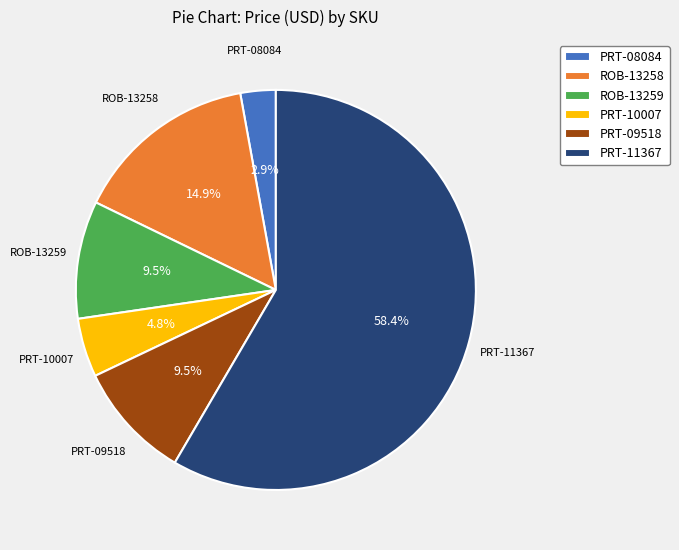

How many segments does this pie chart have?

6